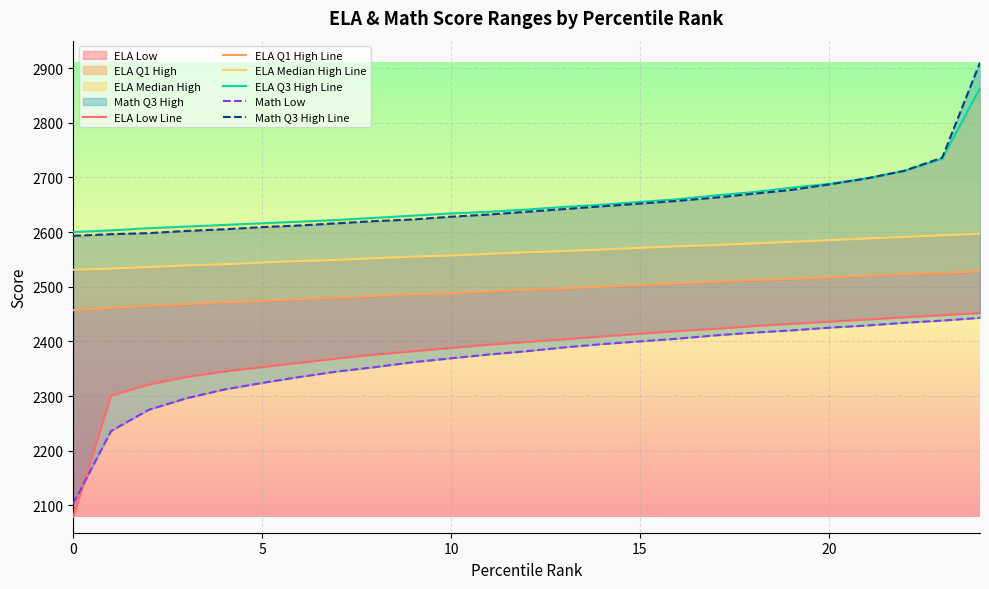

True or false: Math Low and ELA Low Line cross at least once.

True